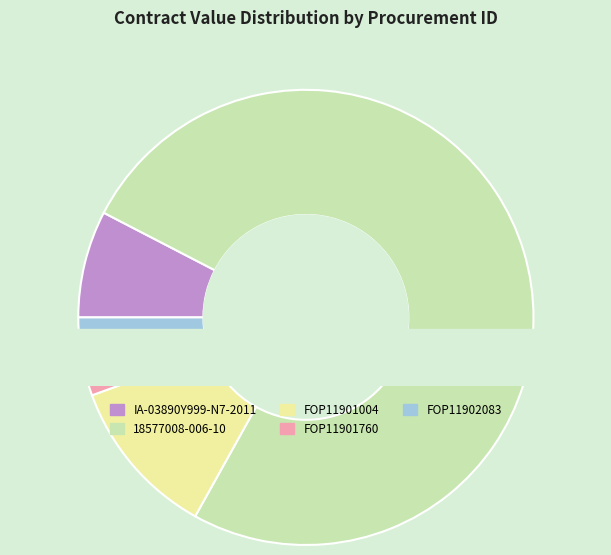

What percentage is the FOP11901760 slice, to the nearest percent?

2%